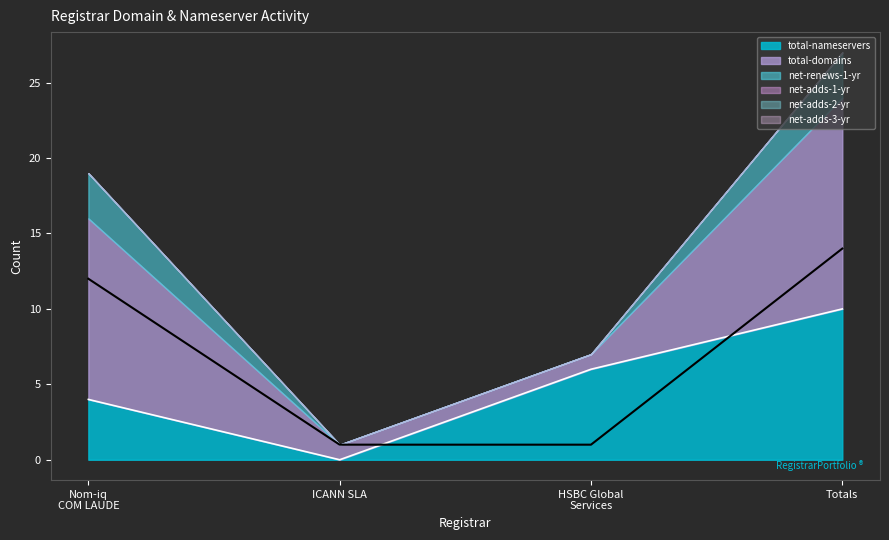

Reading left to right, what are all the values shown in this chart?

total-nameservers: 4	0	6	10
total-domains: 12	1	1	14
net-renews-1-yr: 3	0	0	3
net-adds-1-yr: 0	0	0	0
net-adds-2-yr: 0	0	0	0
net-adds-3-yr: 0	0	0	0